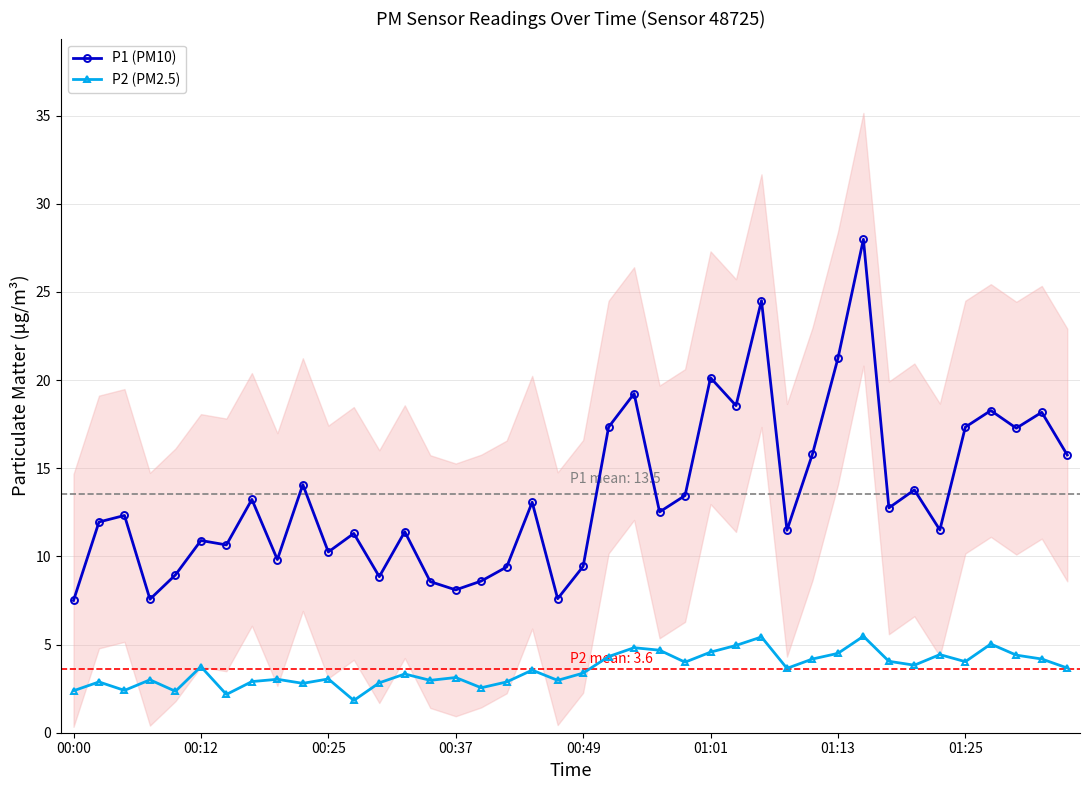

List the series in order of their peak value, highest first.

P1 (PM10), P2 (PM2.5)